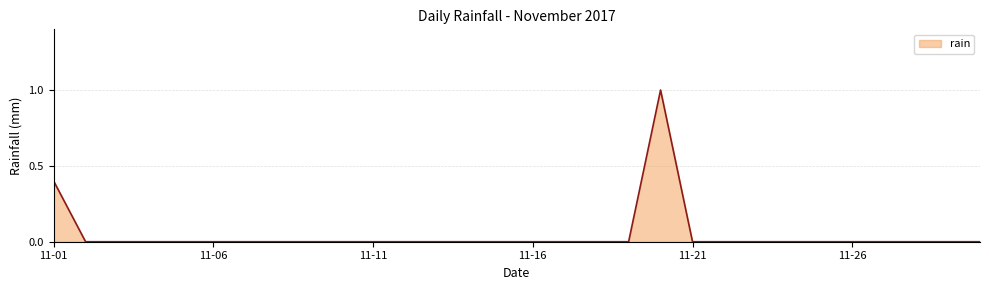

Reading left to right, transcribe all the data shown in this chart.

0.4	0.0	0.0	0.0	0.0	0.0	0.0	0.0	0.0	0.0	0.0	0.0	0.0	0.0	0.0	0.0	0.0	0.0	0.0	1.0	0.0	0.0	0.0	0.0	0.0	0.0	0.0	0.0	0.0	0.0